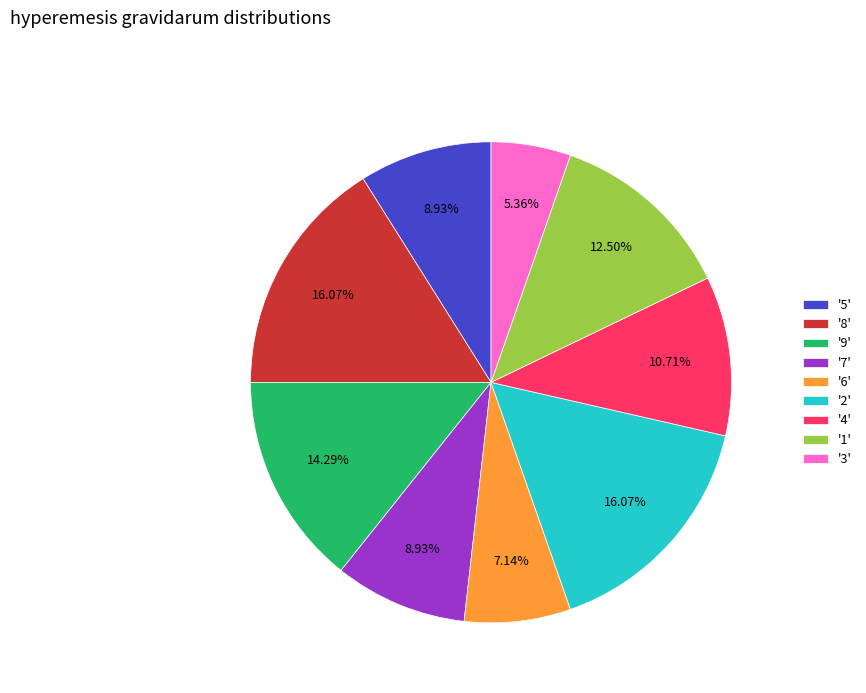

Approximately how many times larger is the value at '8' compared to '2'?

1.0